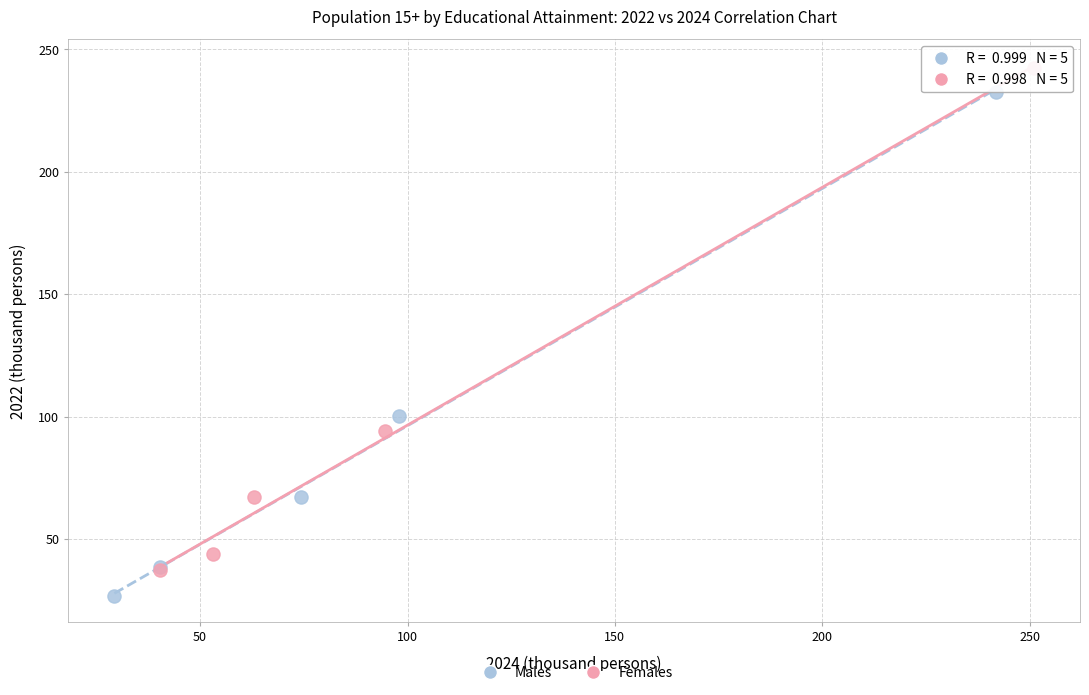

Which series reaches the minimum Y coordinate?

Males